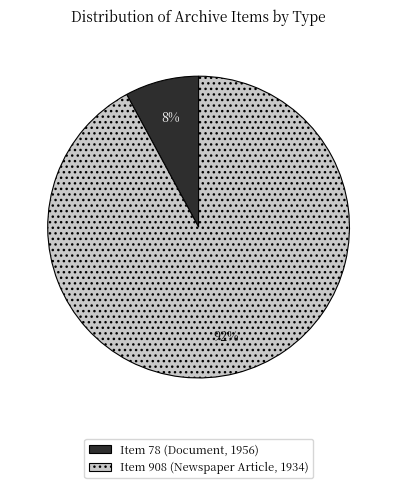

To the nearest percent, what is the average slice percentage?

50%